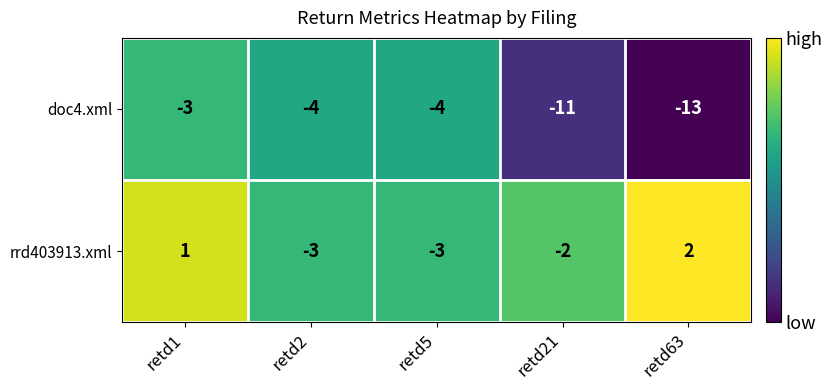

At which category is the sum across all series the highest?

retd1